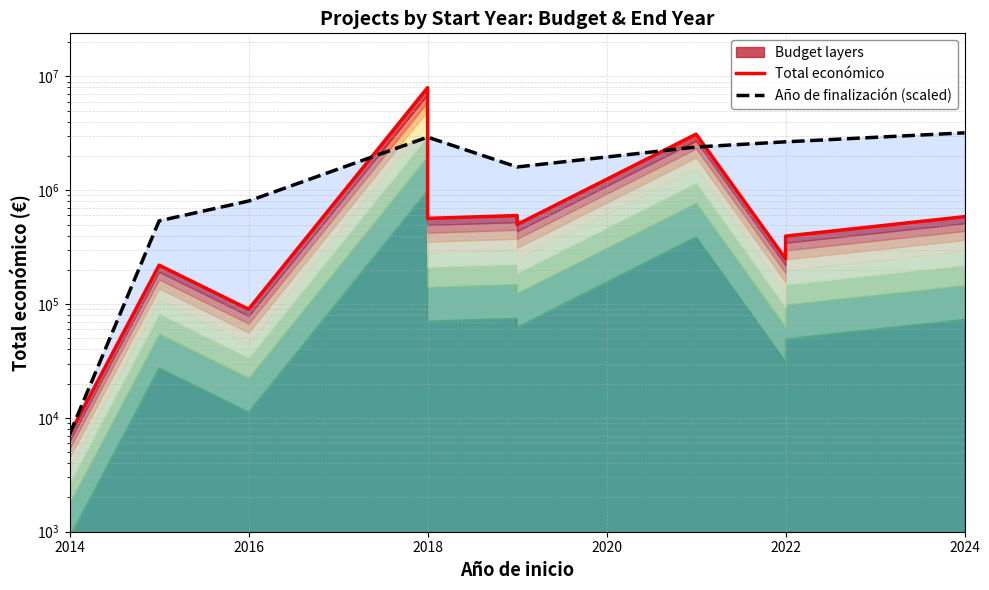

The value of Año de finalización (scaled) at 2022 is 2663004.3. True or false?

True